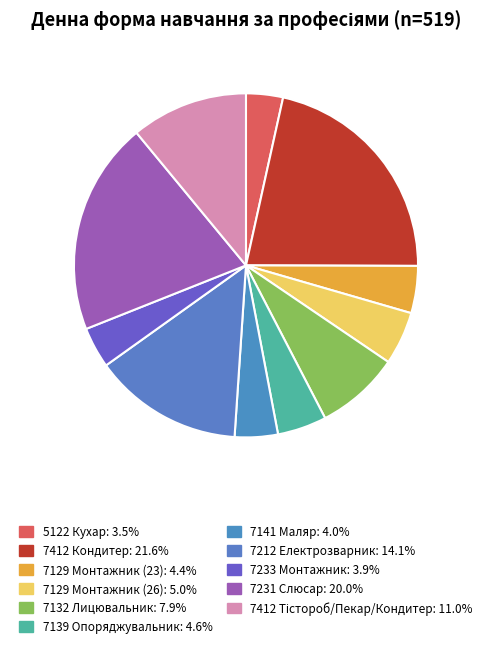

The 5122 Кухар slice represents 3% of the pie. True or false?

True